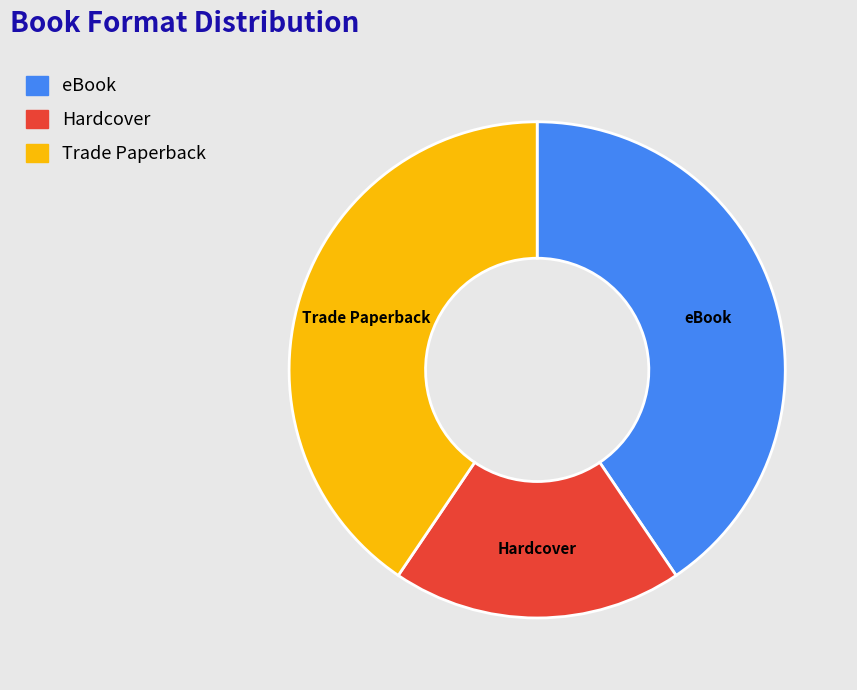

Approximately how many times larger is the value at Hardcover compared to Trade Paperback?

0.5